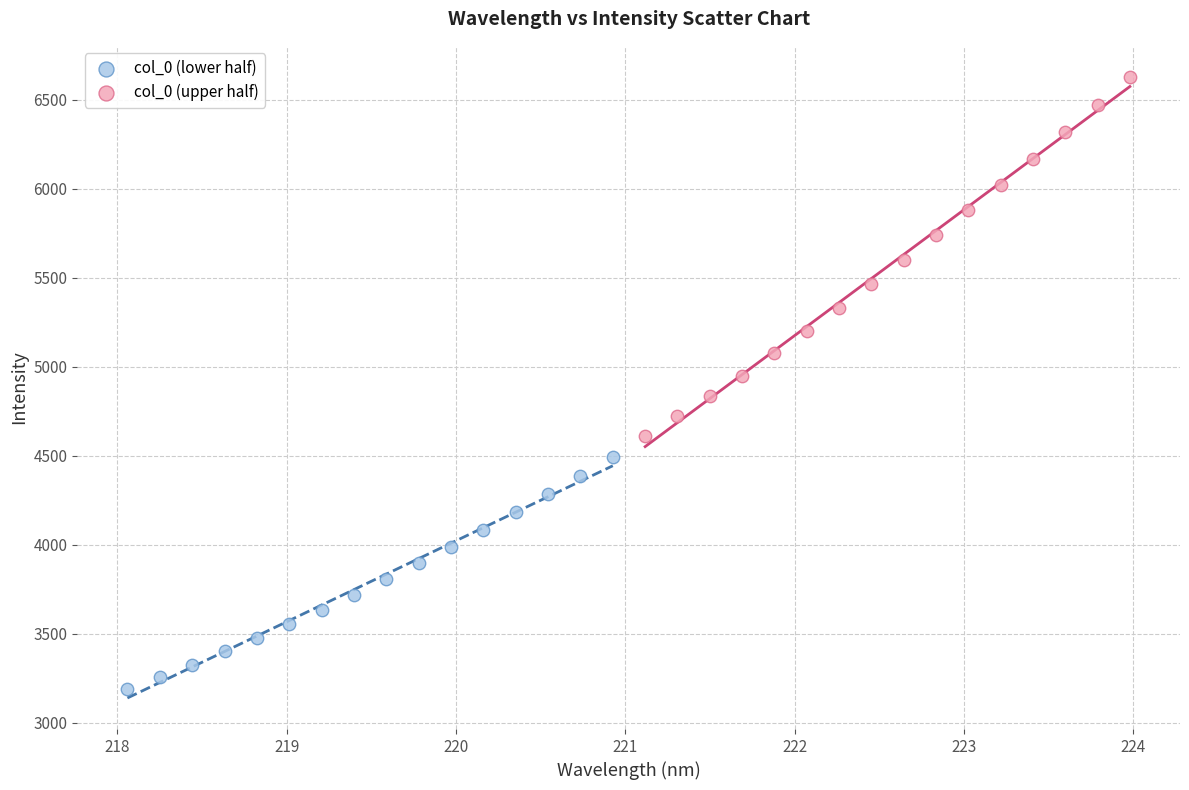

Which series contains the highest Y value?

col_0 (upper half)